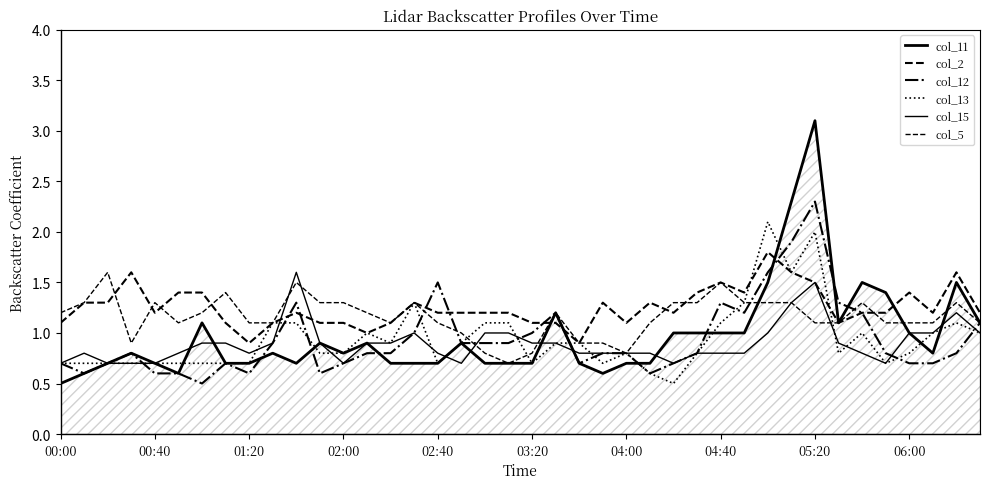

Rank the series by their maximum value, from highest to lowest.

col_11, col_12, col_13, col_2, col_15, col_5